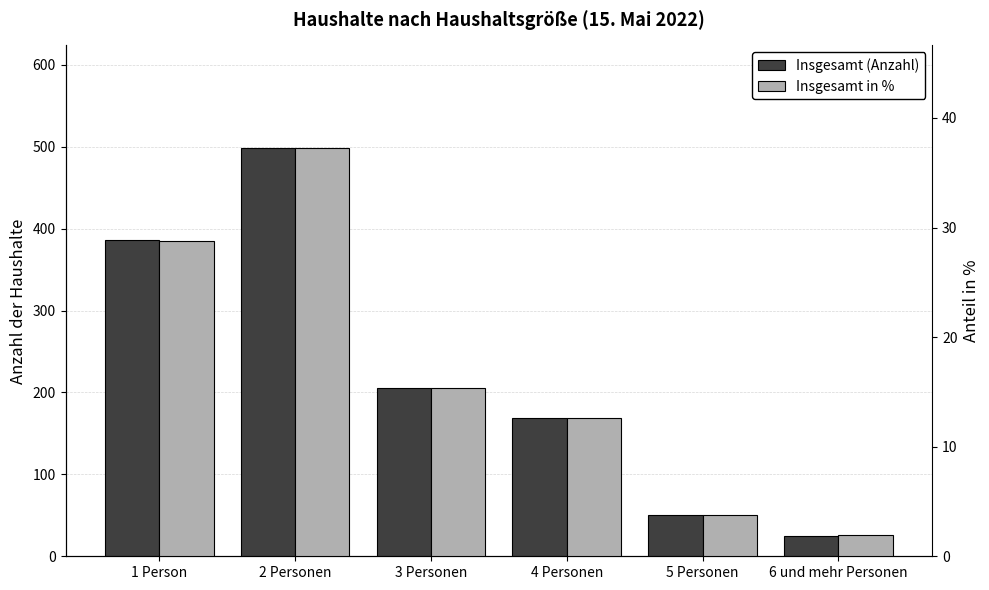

Reading left to right, transcribe all the data shown in this chart.

Insgesamt (Anzahl): 386.0	499.0	206.0	169.0	51.0	25.0
Insgesamt in %: 28.8	37.3	15.4	12.6	3.8	1.9